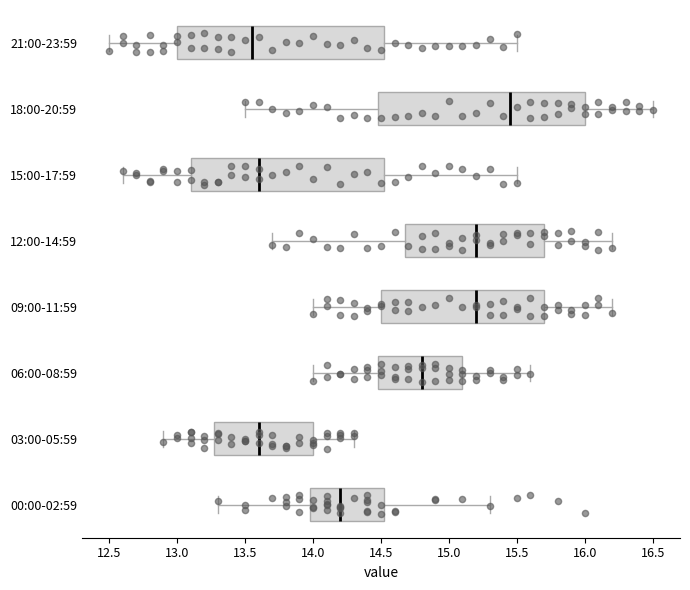

Reading bottom to top, read every box against the x-axis: the position of its median line, the range the box covers, and the ends of its whiskers. The values are not printed on the chart, so give them approximately, as read against the axis.

00:00-02:59: median 14.20, box 14.00 to 14.55, whiskers 13.30 to 15.30
03:00-05:59: median 13.60, box 13.30 to 14.00, whiskers 12.90 to 14.30
06:00-08:59: median 14.80, box 14.50 to 15.10, whiskers 14.00 to 15.60
09:00-11:59: median 15.20, box 14.50 to 15.70, whiskers 14.00 to 16.20
12:00-14:59: median 15.20, box 14.70 to 15.70, whiskers 13.70 to 16.20
15:00-17:59: median 13.60, box 13.10 to 14.55, whiskers 12.60 to 15.50
18:00-20:59: median 15.45, box 14.50 to 16.00, whiskers 13.50 to 16.50
21:00-23:59: median 13.55, box 13.00 to 14.55, whiskers 12.50 to 15.50